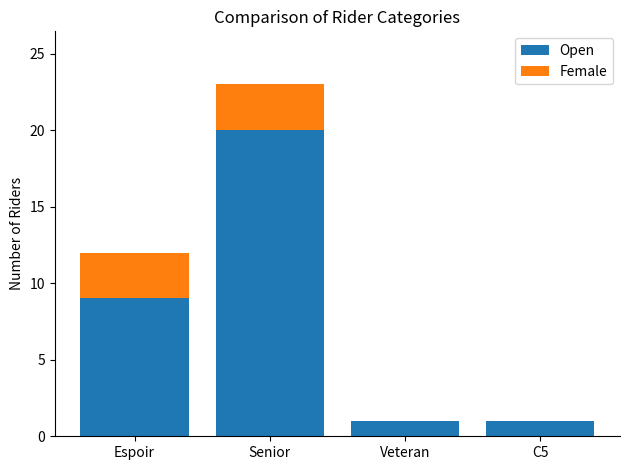

What is the sum of all Open values?

31